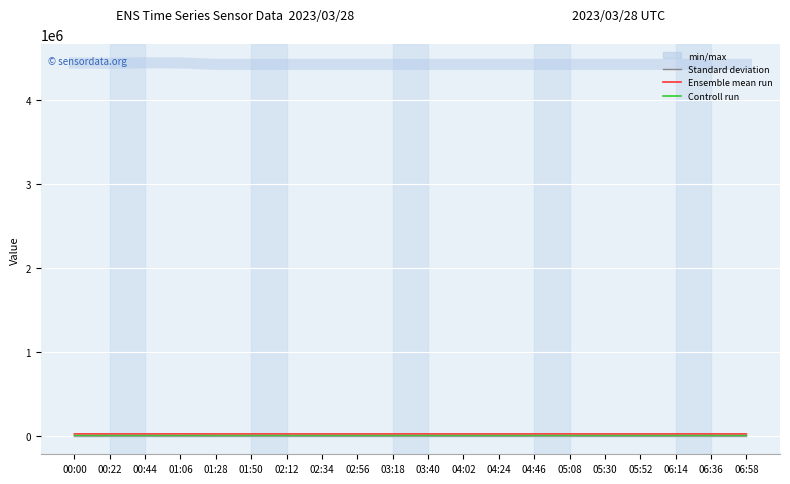

What is the maximum value shown in the chart?

4441496